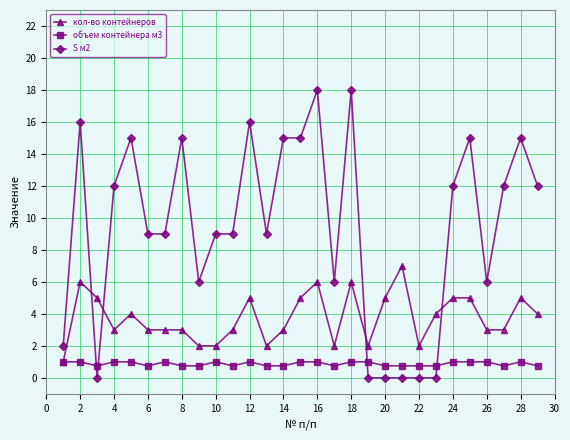

Reading left to right, transcribe all the data shown in this chart.

кол-во контейнеров: 1.0	6.0	5.0	3.0	4.0	3.0	3.0	3.0	2.0	2.0	3.0	5.0	2.0	3.0	5.0	6.0	2.0	6.0	2.0	5.0	7.0	2.0	4.0	5.0	5.0	3.0	3.0	5.0	4.0
объем контейнера м3: 1.0	1.0	0.8	1.0	1.0	0.8	1.0	0.8	0.8	1.0	0.8	1.0	0.8	0.8	1.0	1.0	0.8	1.0	1.0	0.8	0.8	0.8	0.8	1.0	1.0	1.0	0.8	1.0	0.8
S м2: 2.0	16.0	0.0	12.0	15.0	9.0	9.0	15.0	6.0	9.0	9.0	16.0	9.0	15.0	15.0	18.0	6.0	18.0	0.0	0.0	0.0	0.0	0.0	12.0	15.0	6.0	12.0	15.0	12.0